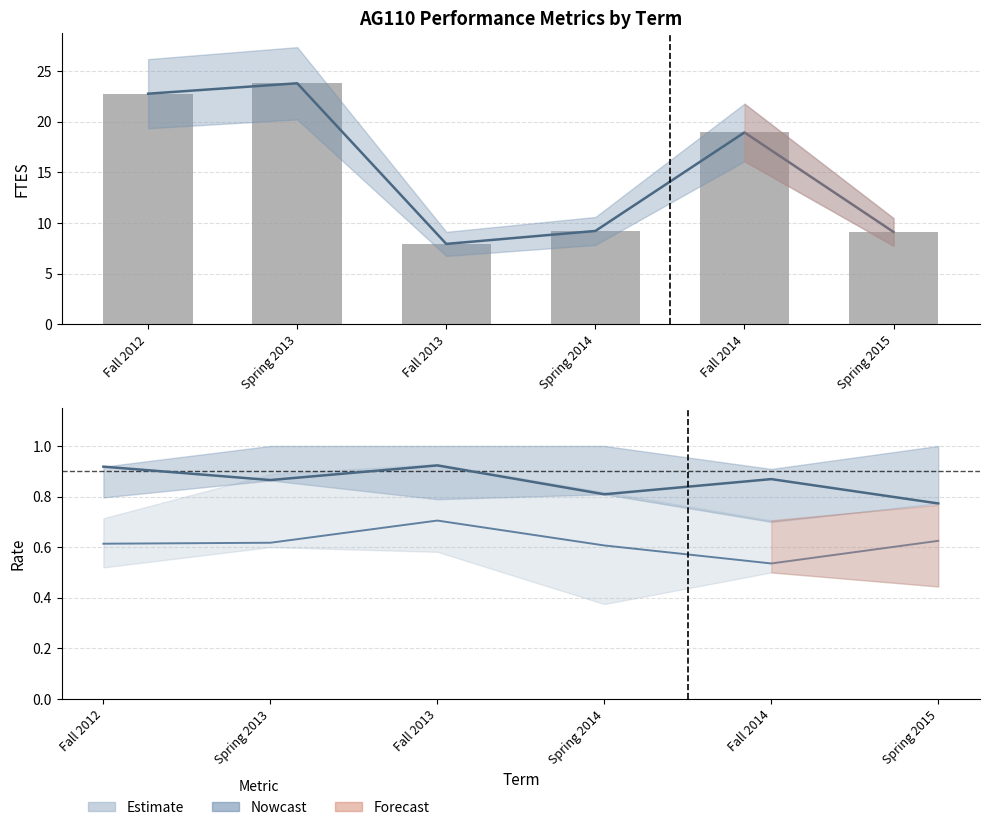

What is the difference between the values at Spring 2014 and Fall 2014?

9.7